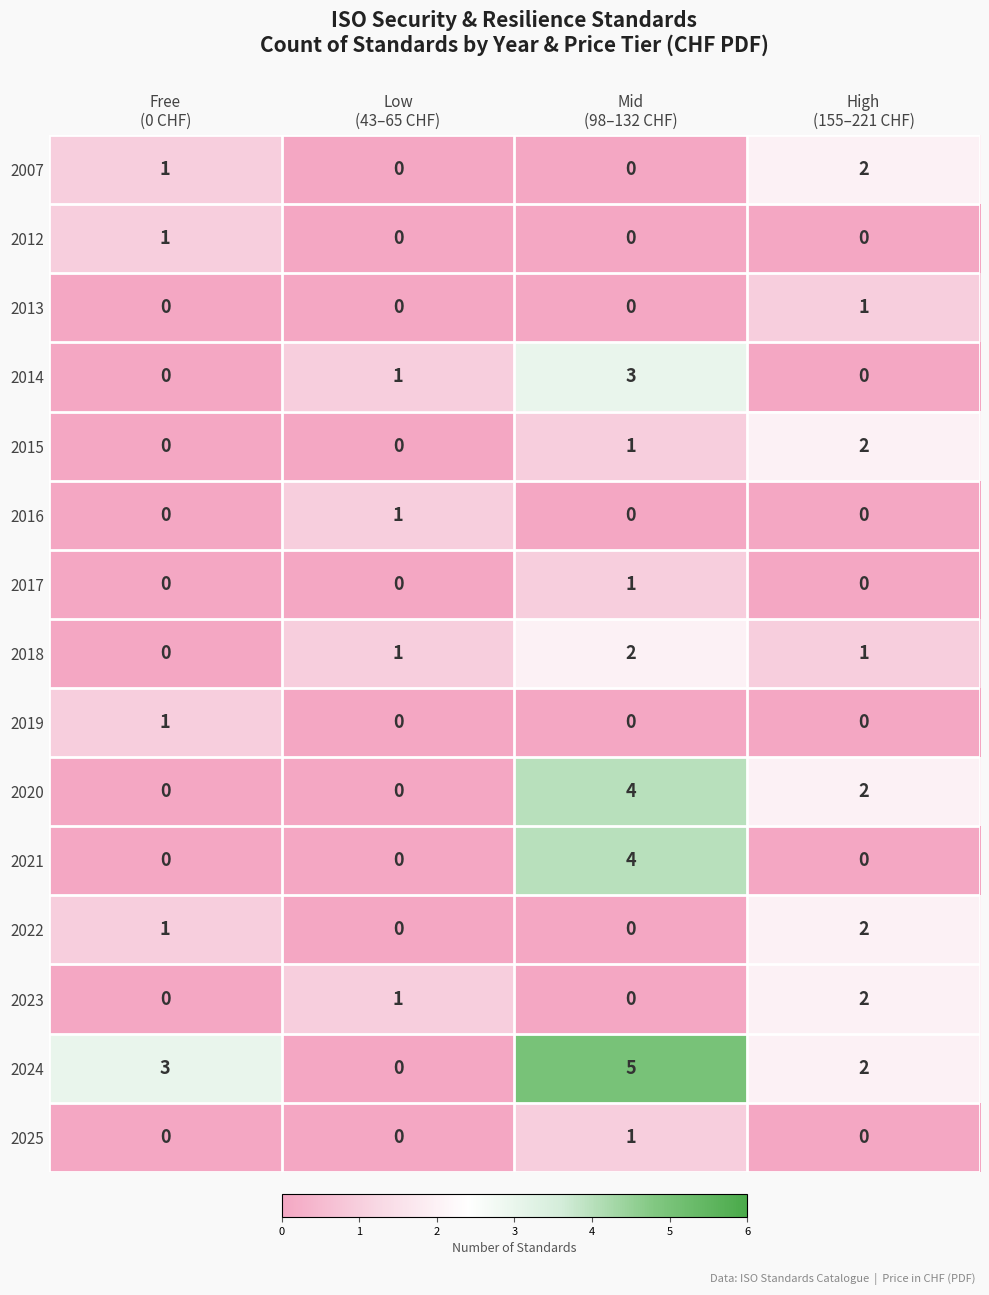

Which series changed the most between Mid
(98–132 CHF) and High
(155–221 CHF)?

2021